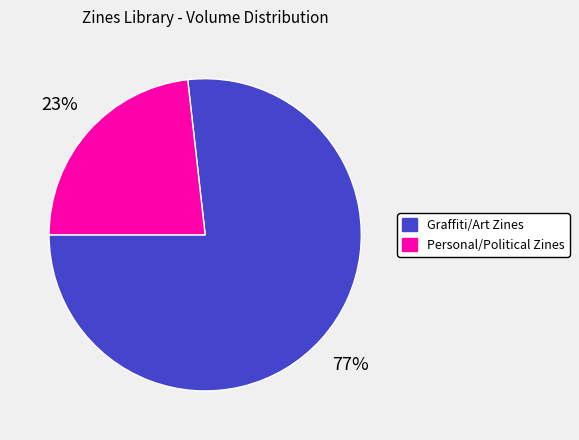

Is there a majority slice in this chart?

Yes